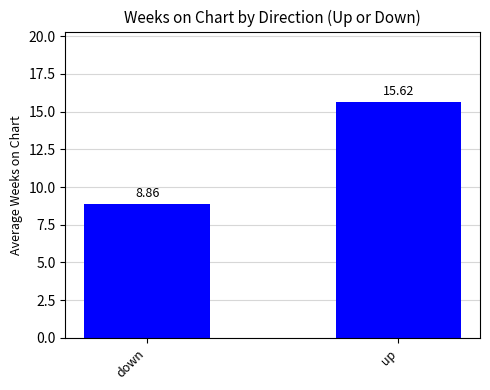

What is the change in value from down to up?

+6.8